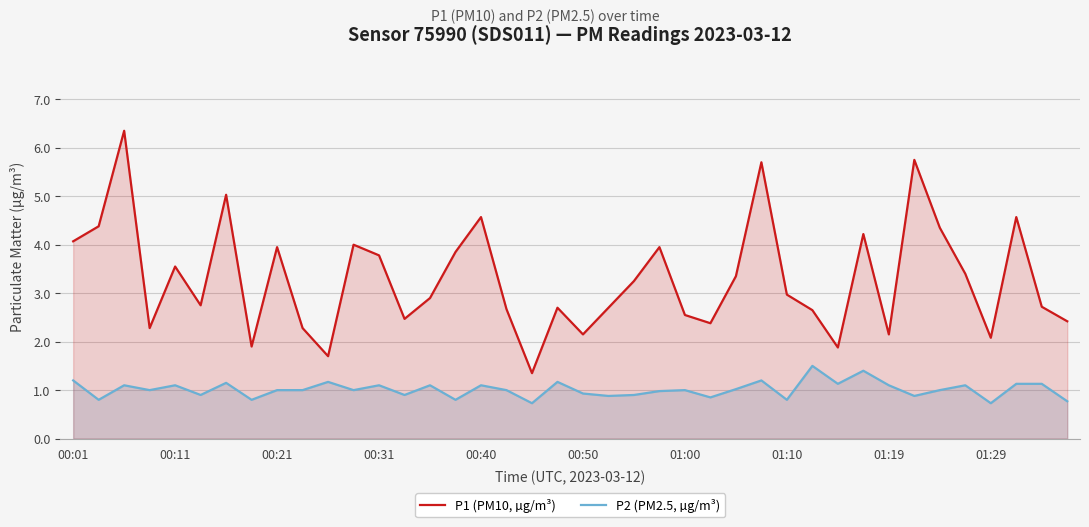

True or false: P2 (PM2.5, µg/m³) and P1 (PM10, µg/m³) intersect in this chart.

False